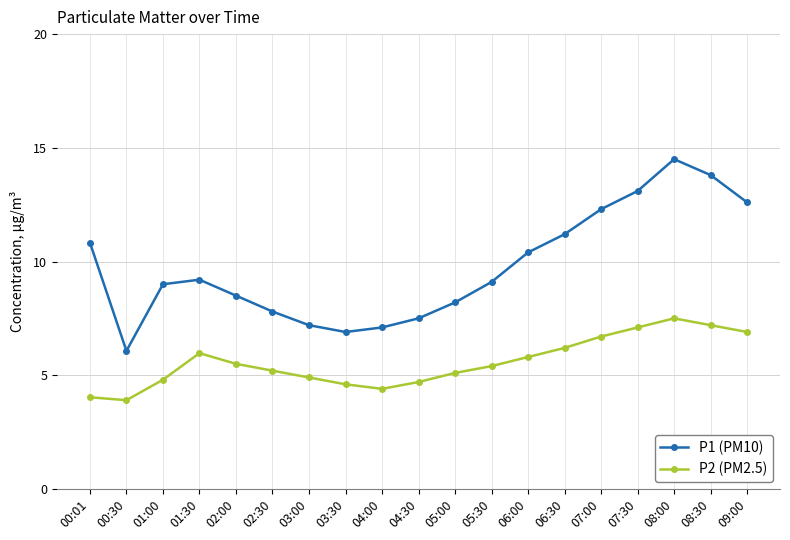

List the series in order of their overall mean, highest first.

P1 (PM10), P2 (PM2.5)